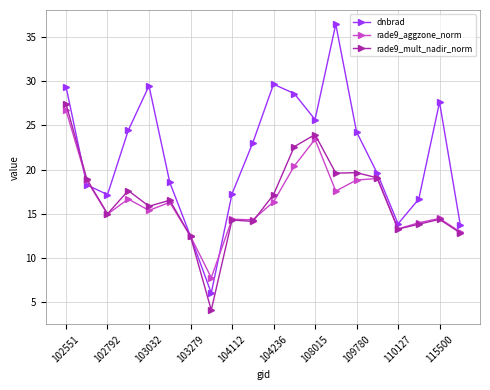

What is the value of the rade9_mult_nadir_norm point at the 3rd from the left?

15.0